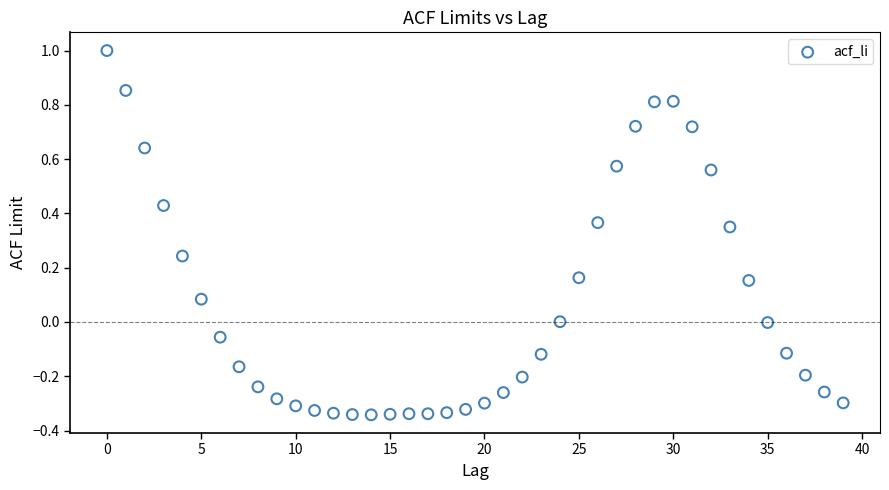

How many points are shown in the scatter plot?

40